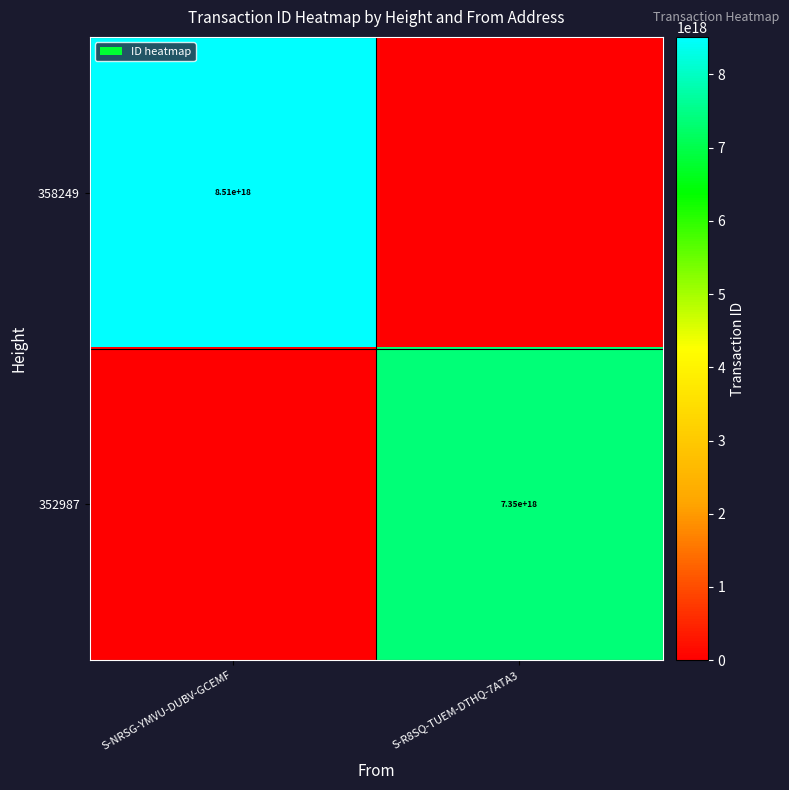

Between S-NRSG-YMVU-DUBV-GCEMF and S-R8SQ-TUEM-DTHQ-7ATA3, which is larger?

S-NRSG-YMVU-DUBV-GCEMF